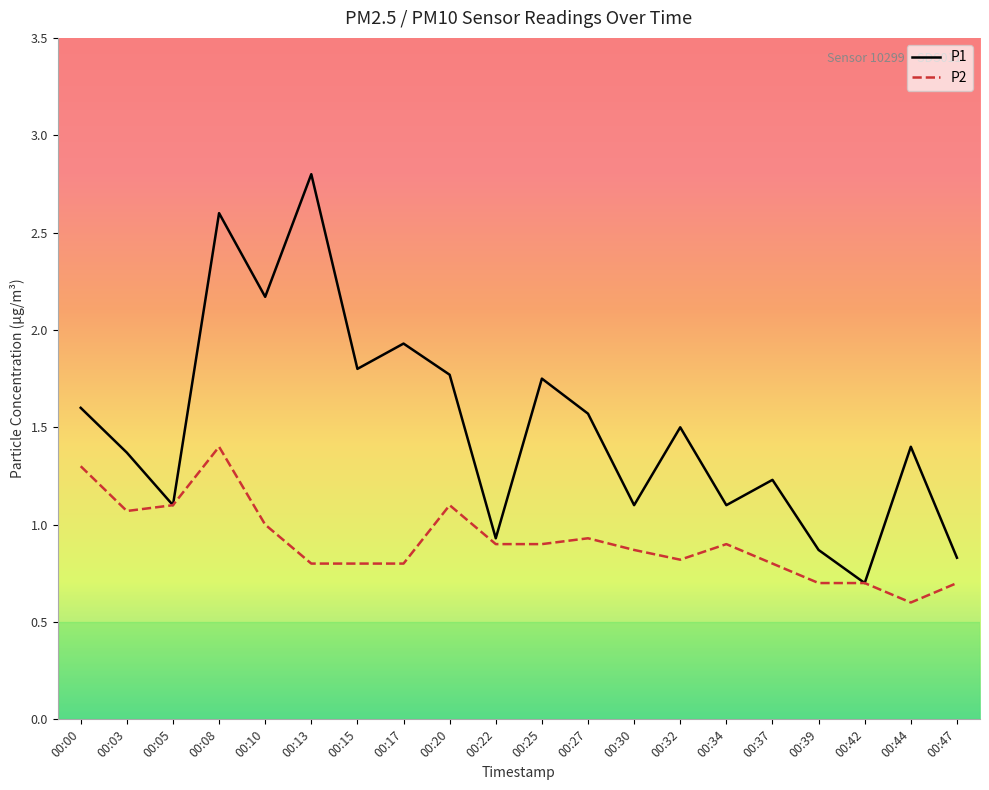

Does the chart display data point markers on the line(s)?

No